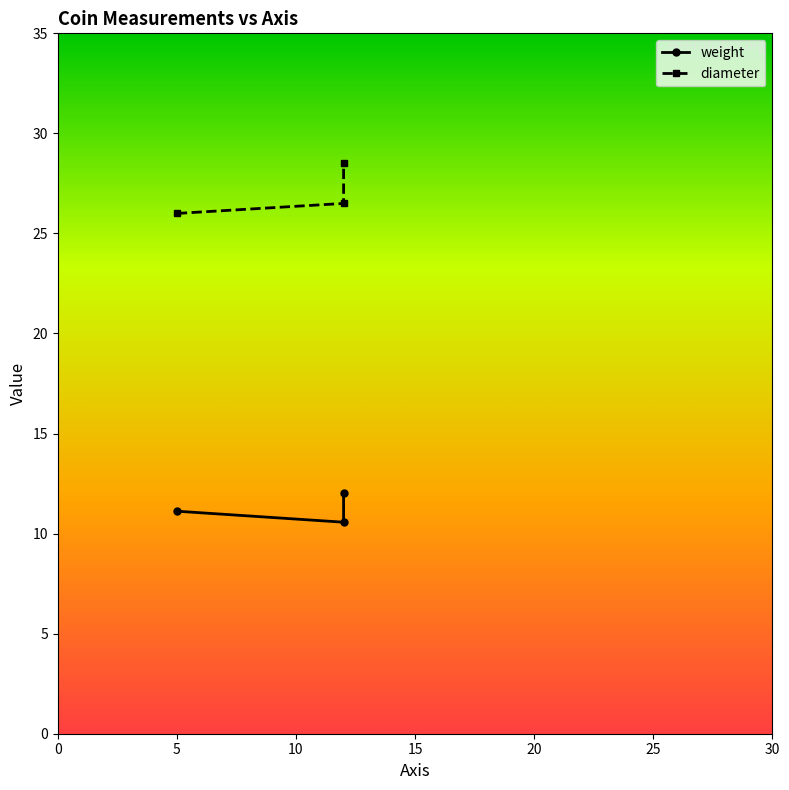

The value of diameter at 5 is 43.5. True or false?

False